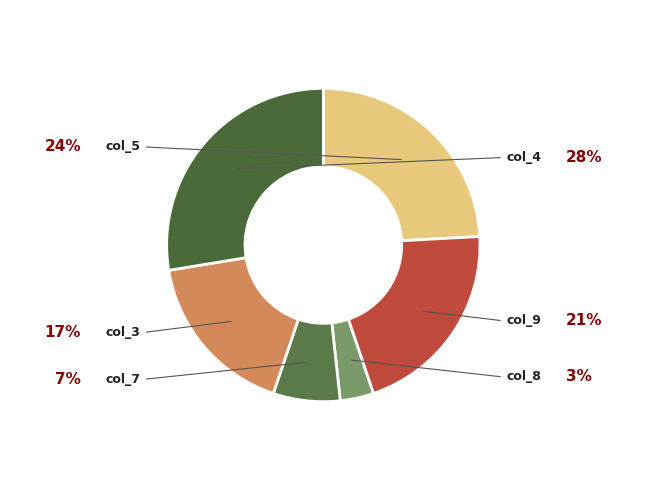

Is there a majority slice in this chart?

No